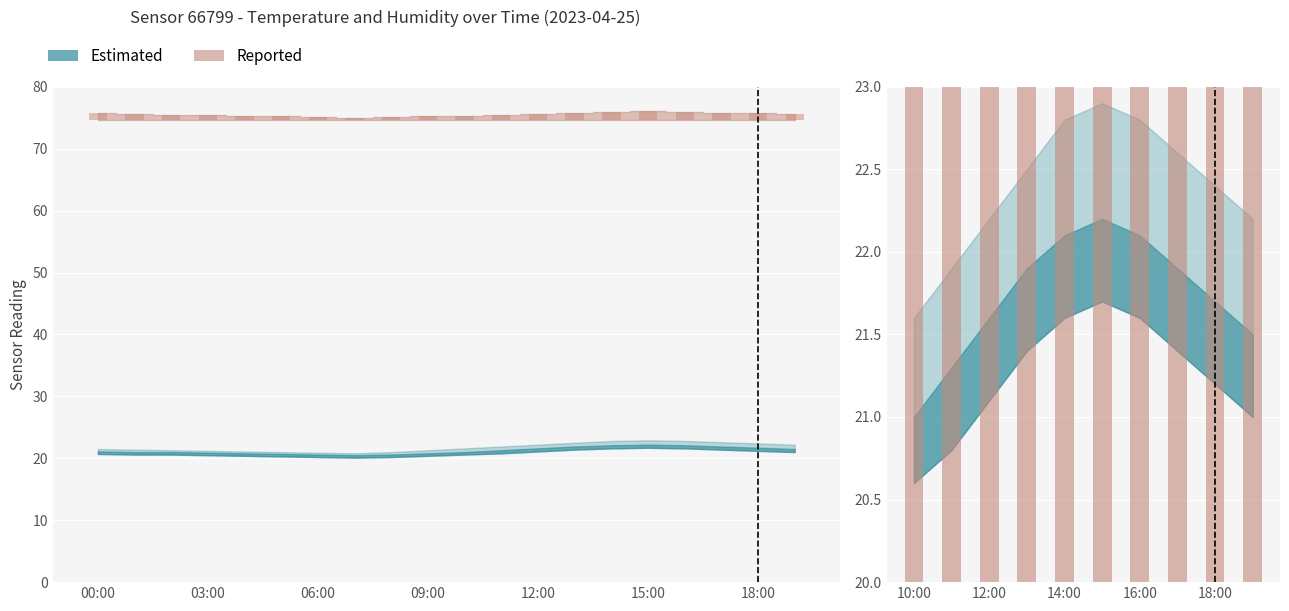

Reading left to right, extract all data points from this chart.

75.3	75.5	75.6	75.8	75.9	76.0	75.9	75.8	75.7	75.6